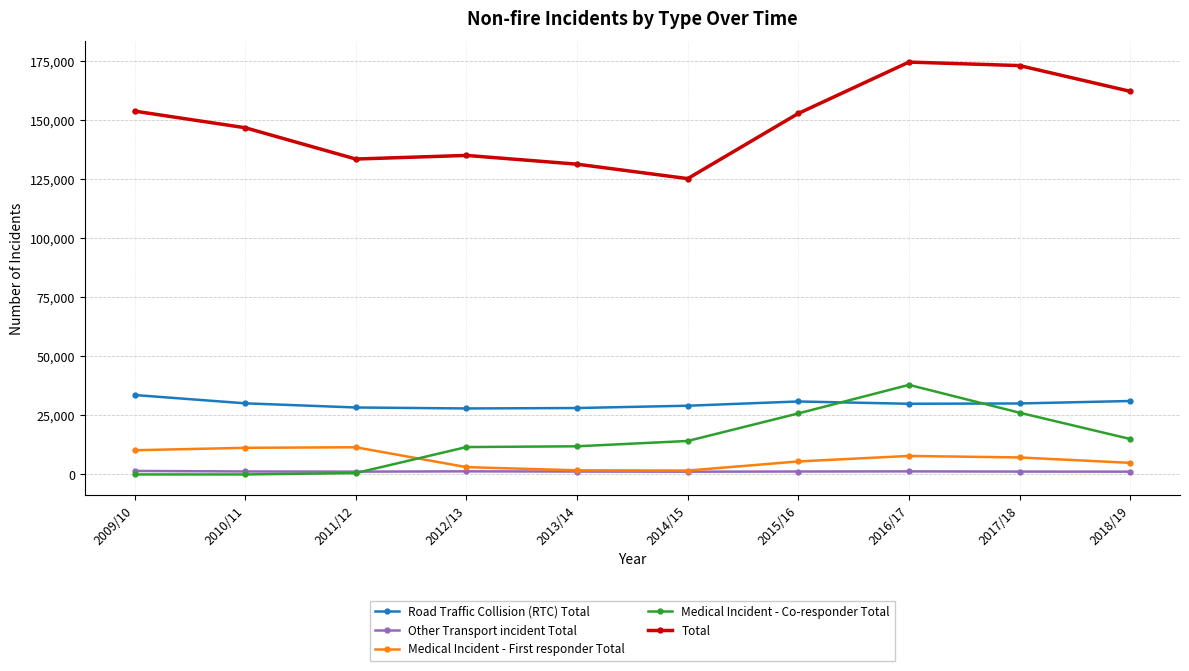

The value of Total at 2013/14 is 131344. True or false?

True